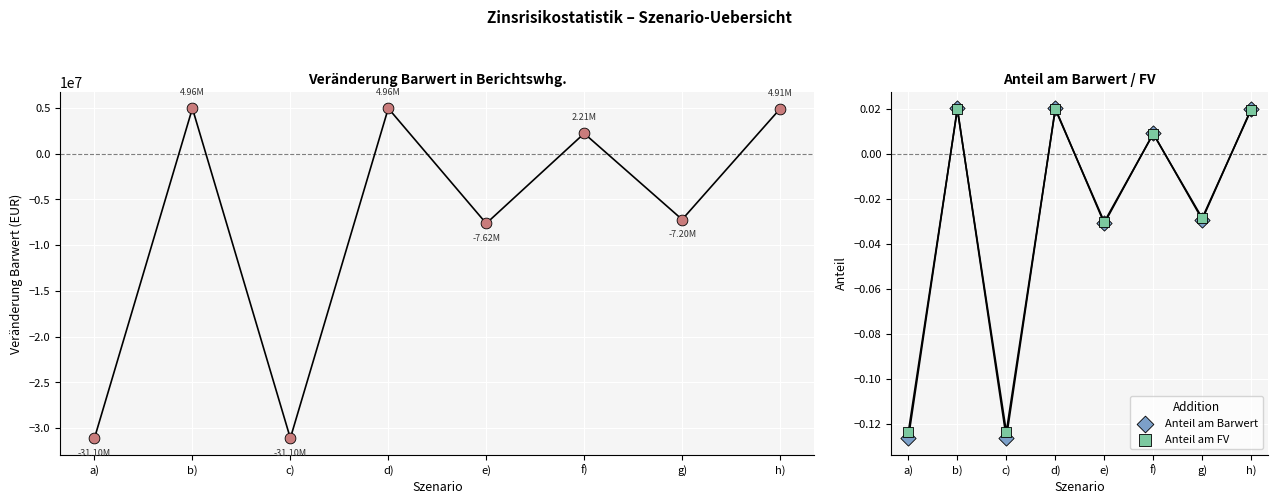

Which series has the largest total across all categories?

Anteil am FV